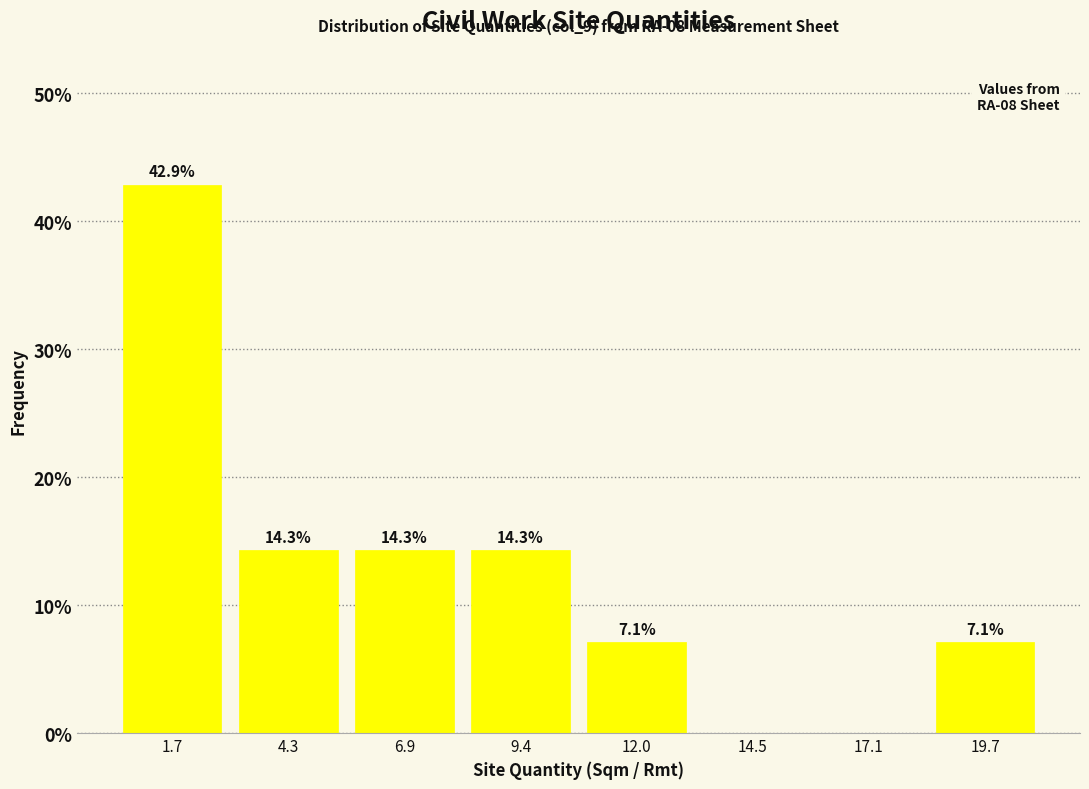

Over which range of the x-axis is the bar tallest?

0.5 to 3.0